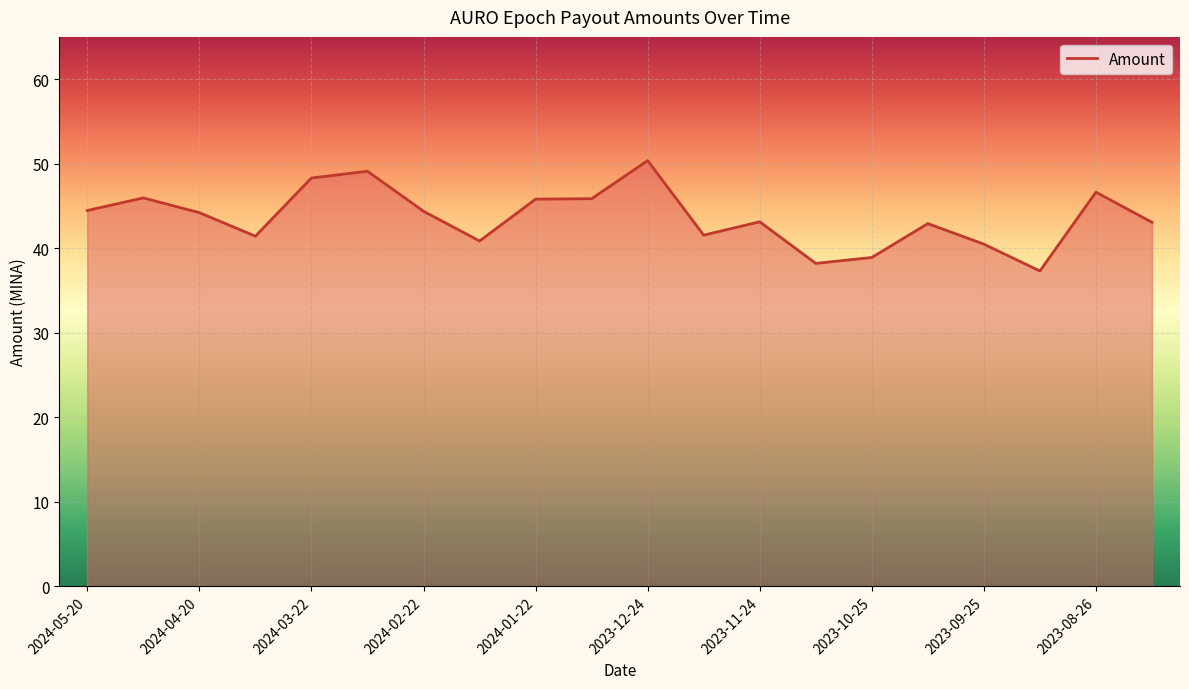

How many values exceed 44?

10